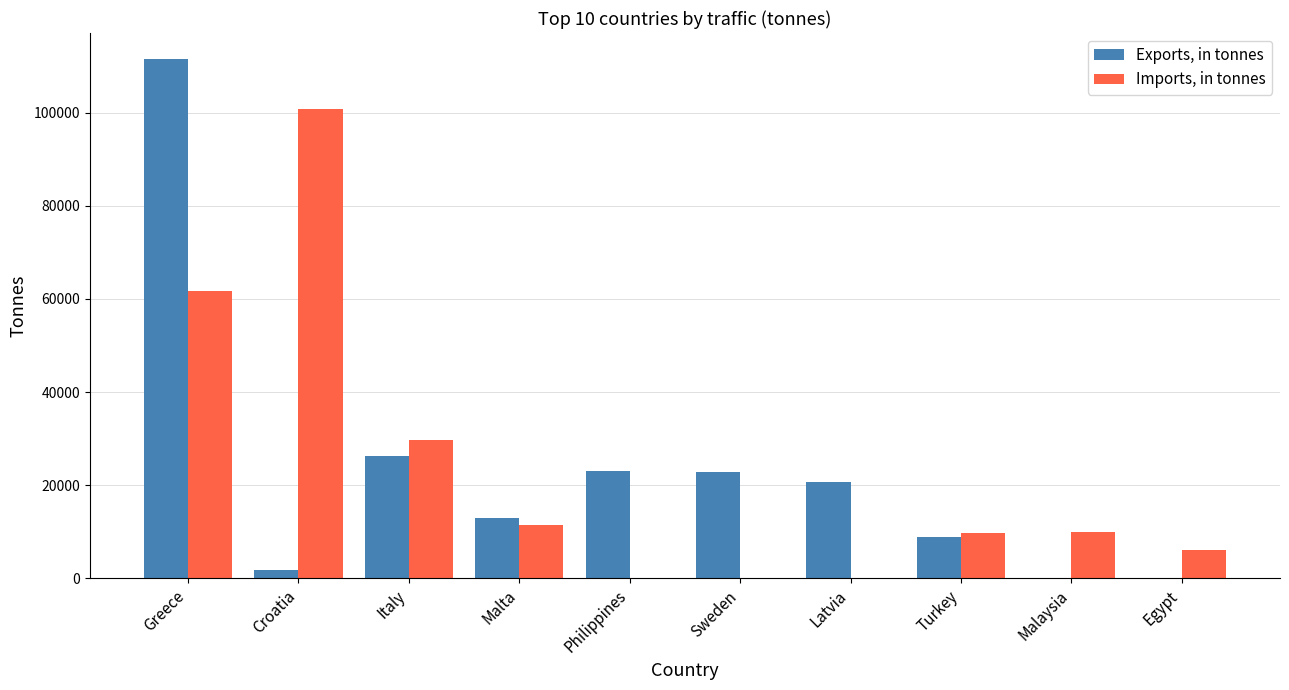

What is the approximate value of Exports, in tonnes at Philippines?

23019